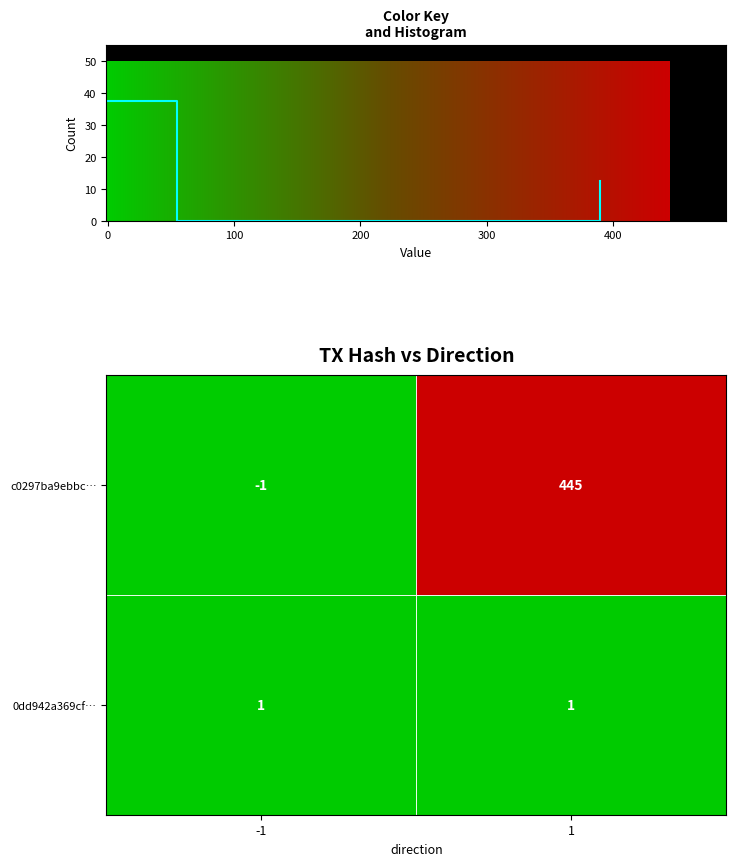

True or false: 0dd942a369cf… has a value of 1 at 1.

True